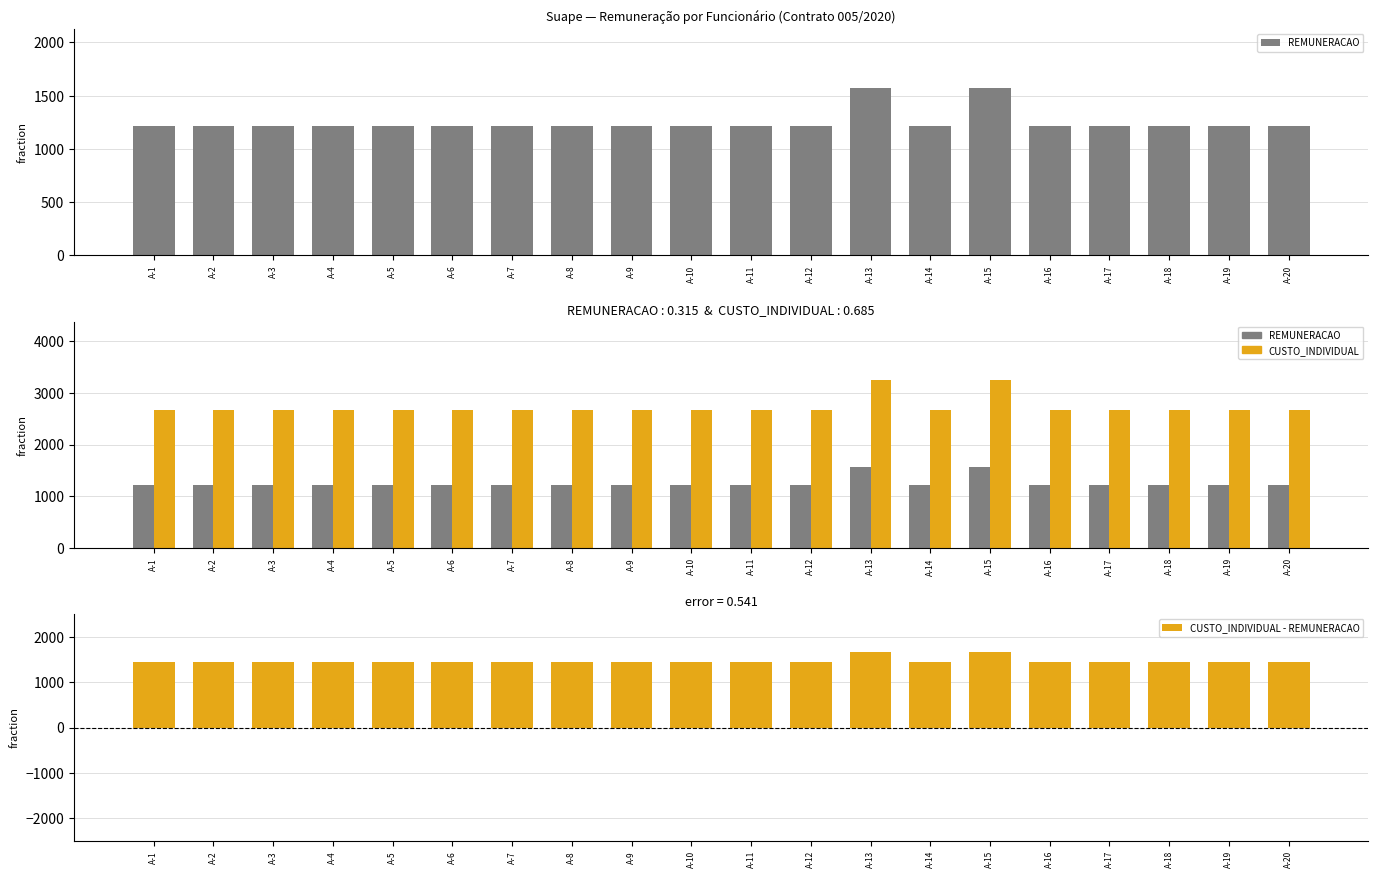

Which label corresponds to the largest value in the chart?

A-13